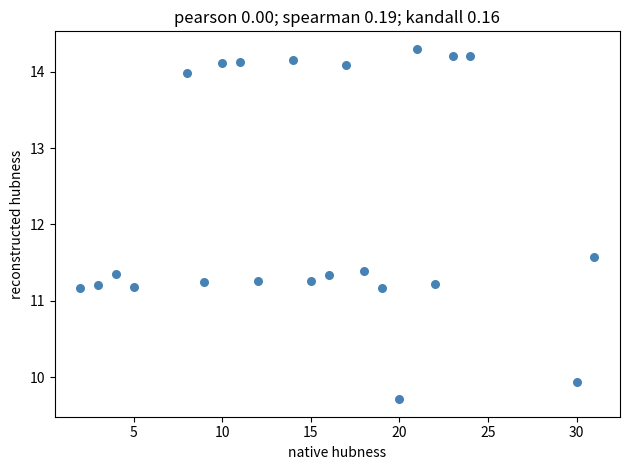

What Y value in the scatter plot is closest to 12?

11.6